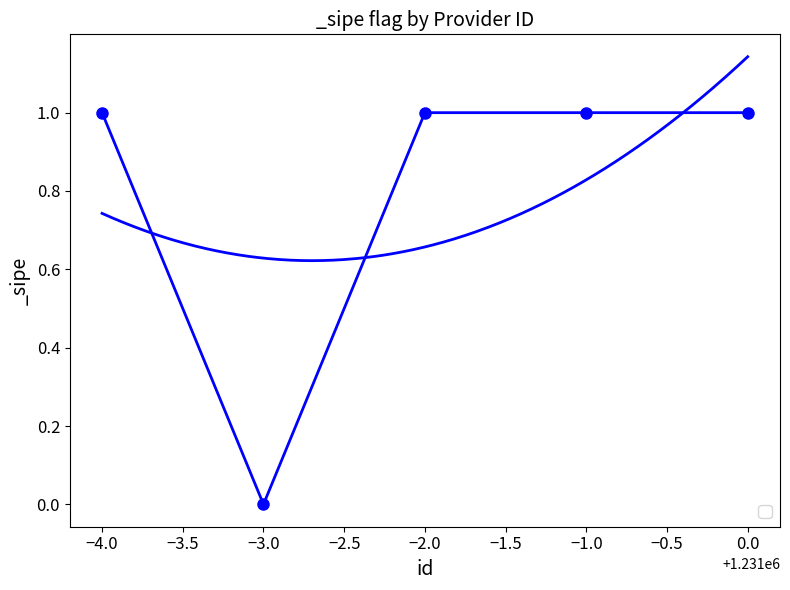

Approximately how many times larger is the value at −4.0 compared to −2.0?

1.0